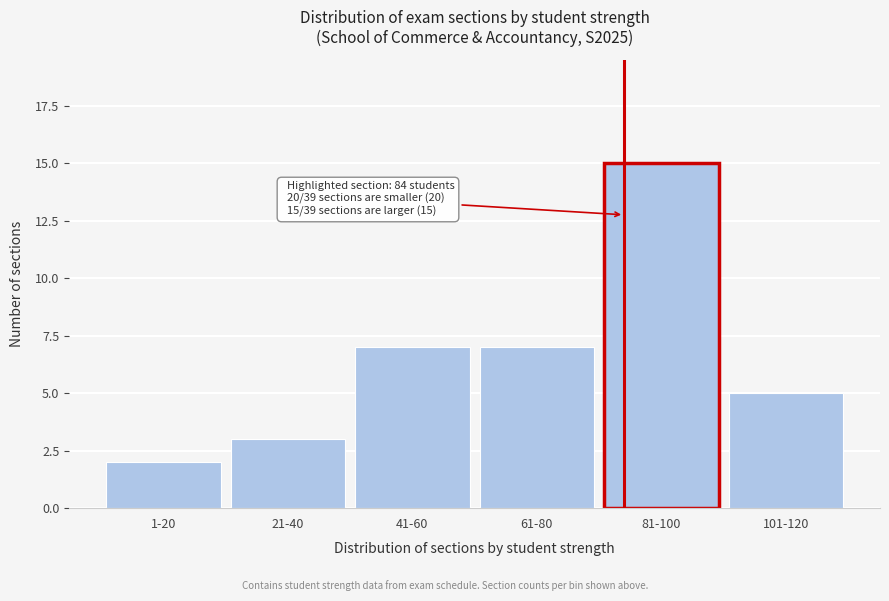

Reading left to right, list all the values displayed in this chart.

1-20=2	21-40=3	41-60=7	61-80=7	81-100=15	101-120=5